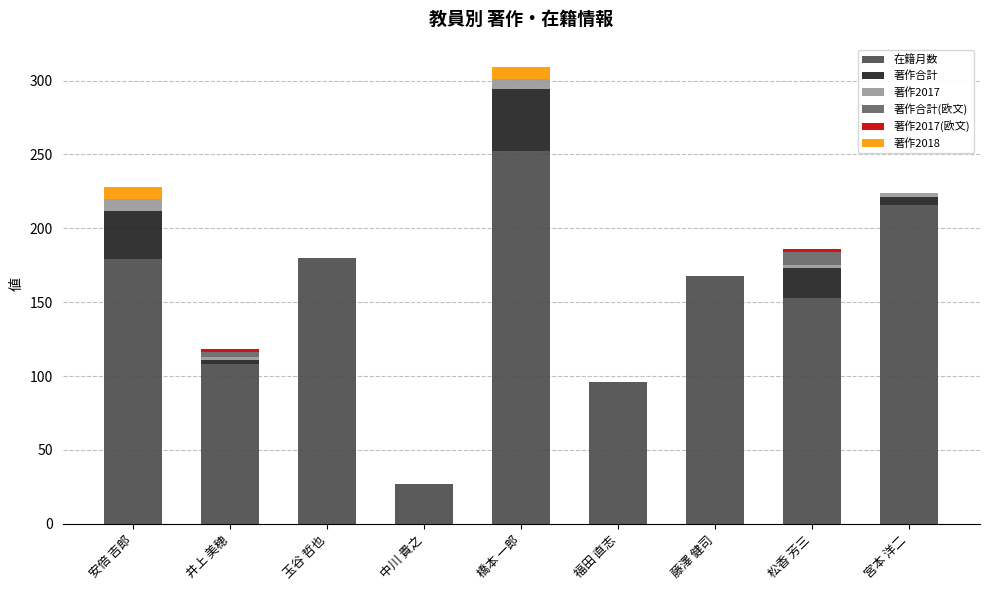

What is the sum of the 在籍月数 values at 安倍 吉郎 and 玉谷 哲也?

359